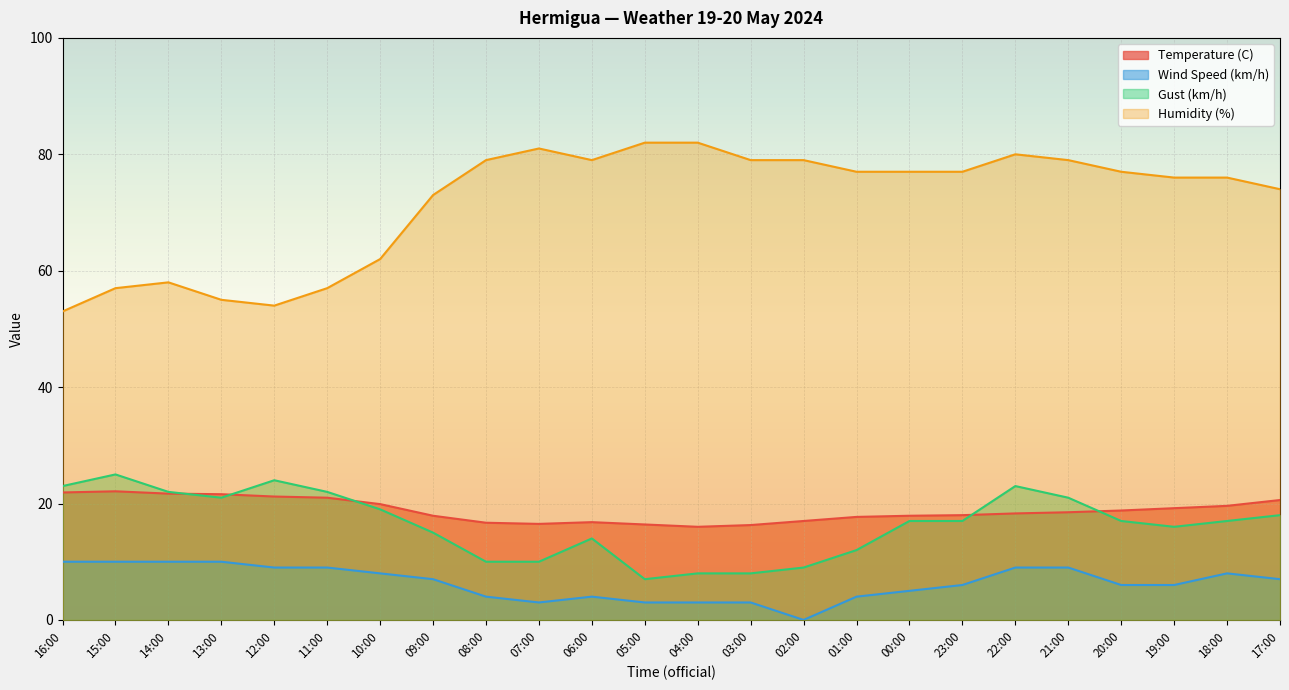

Is the value of Gust (km/h) at 13:00 greater than the value of Temperature (C) at 09:00?

Yes